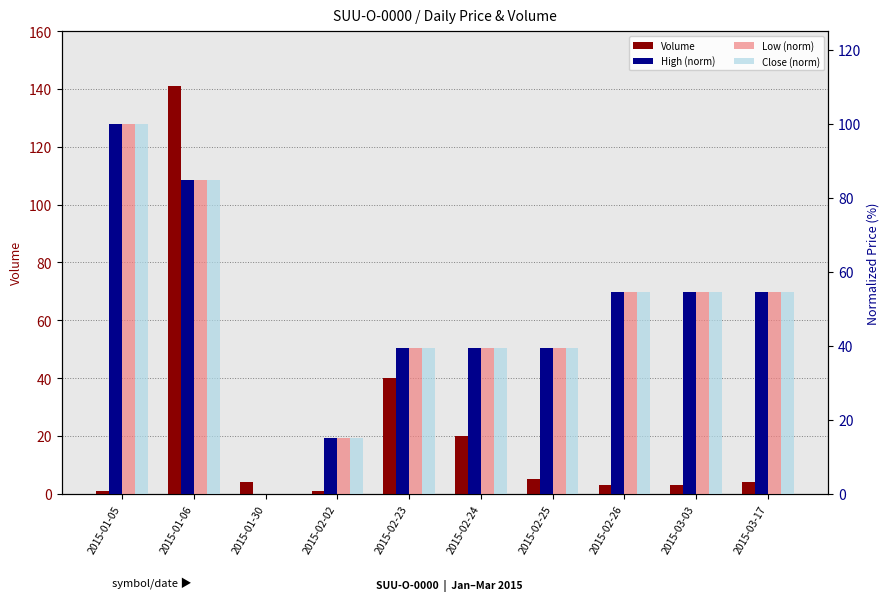

List the labels in order of Volume value, smallest first.

2015-01-05, 2015-02-02, 2015-02-26, 2015-03-03, 2015-01-30, 2015-03-17, 2015-02-25, 2015-02-24, 2015-02-23, 2015-01-06